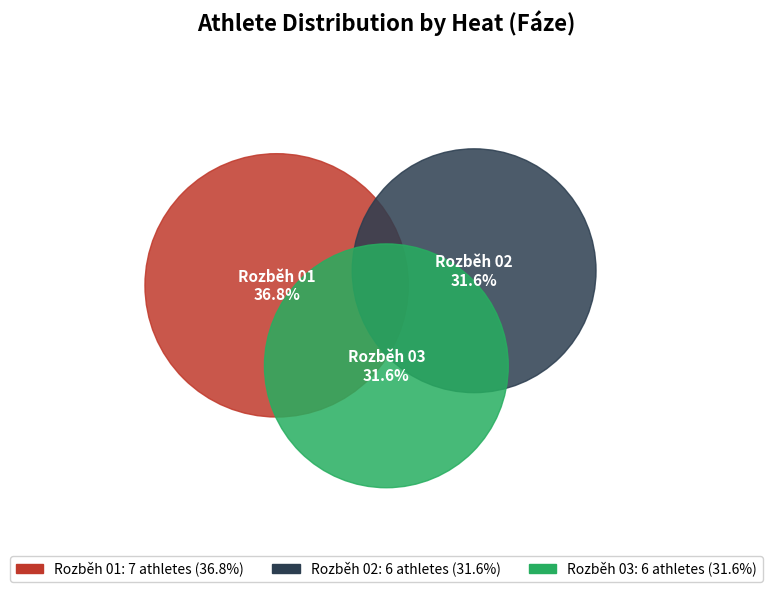

Rank the categories by value from highest to lowest.

Rozběh 01, Rozběh 02, Rozběh 03